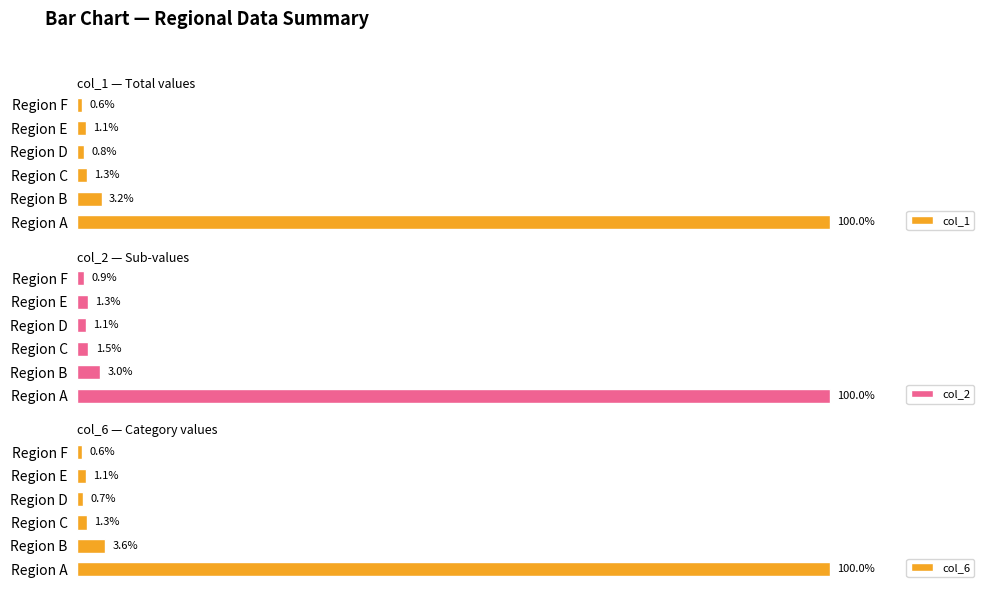

What is the greatest value displayed?

100.0